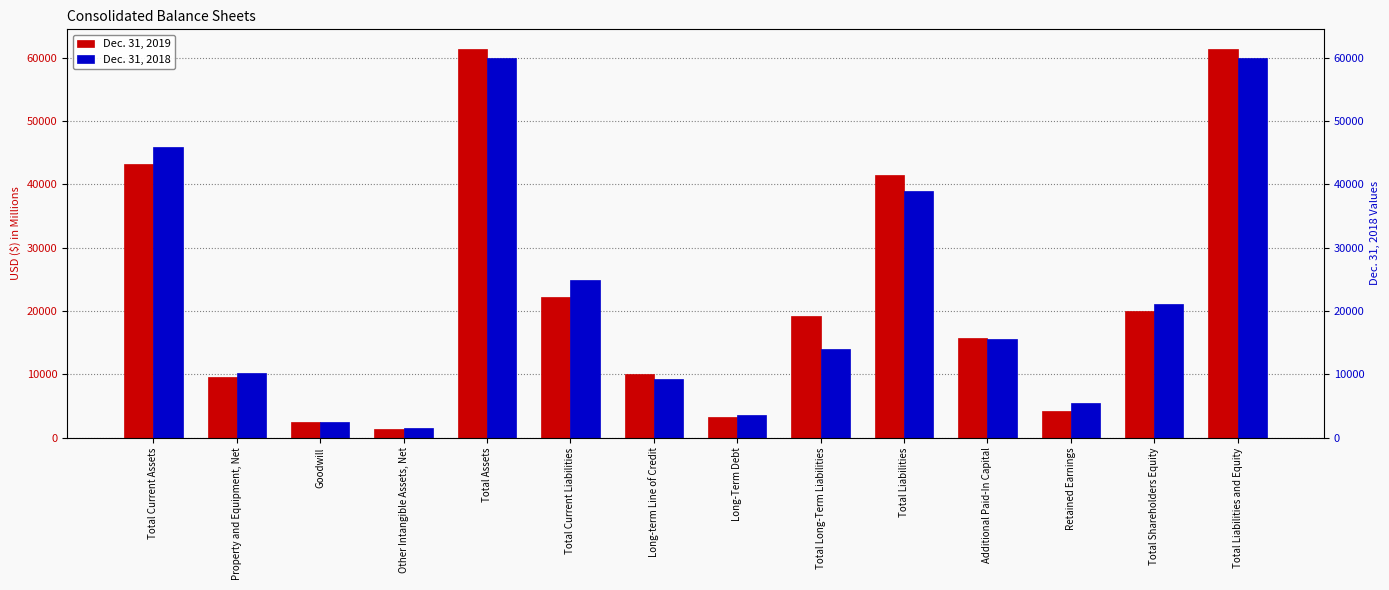

What is the value of the Dec. 31, 2019 bar at the 3rd from the left?

2375